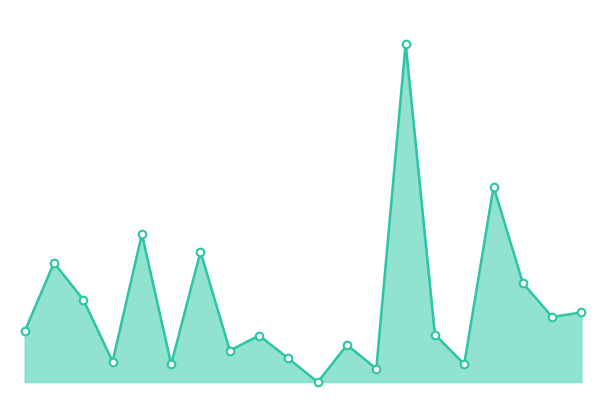

Is this an area chart (filled region under the line)?

Yes